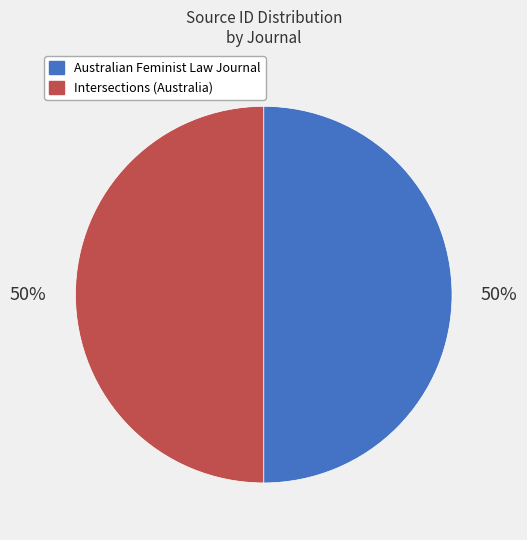

Do Intersections (Australia) and Australian Feminist Law Journal together represent more than half of the pie?

Yes